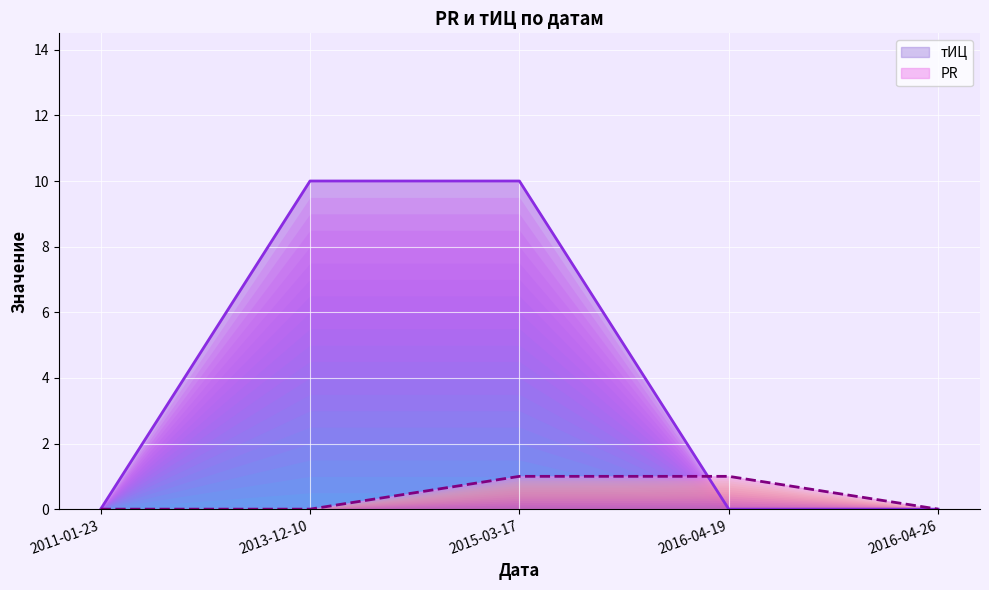

Between 2016-04-26 and 2015-03-17, which is larger?

2015-03-17